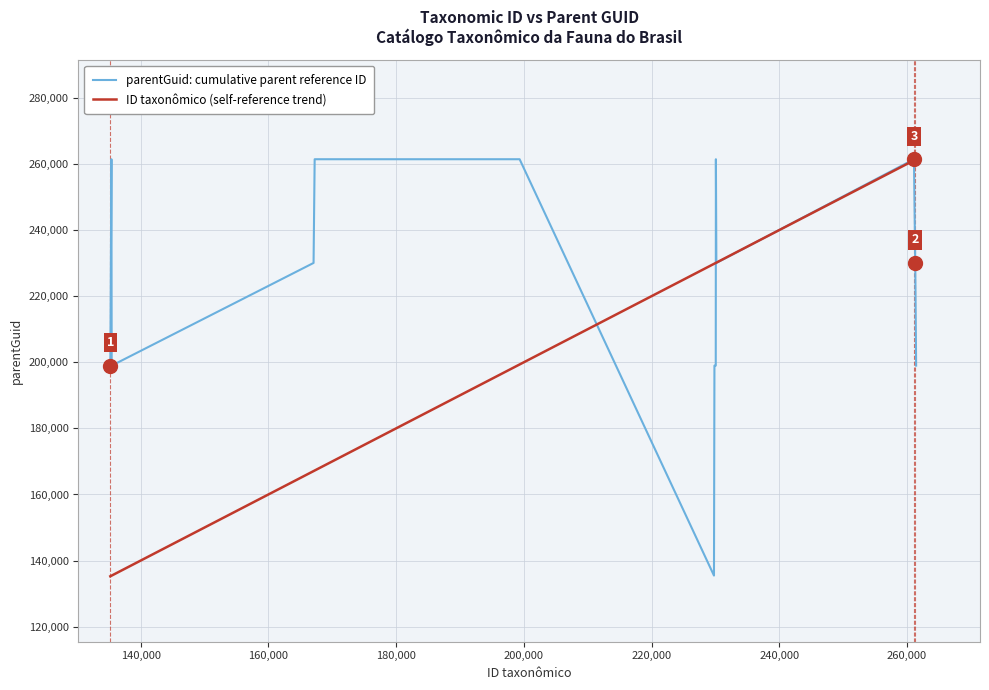

Which series has the largest total across all categories?

parentGuid: cumulative parent reference ID